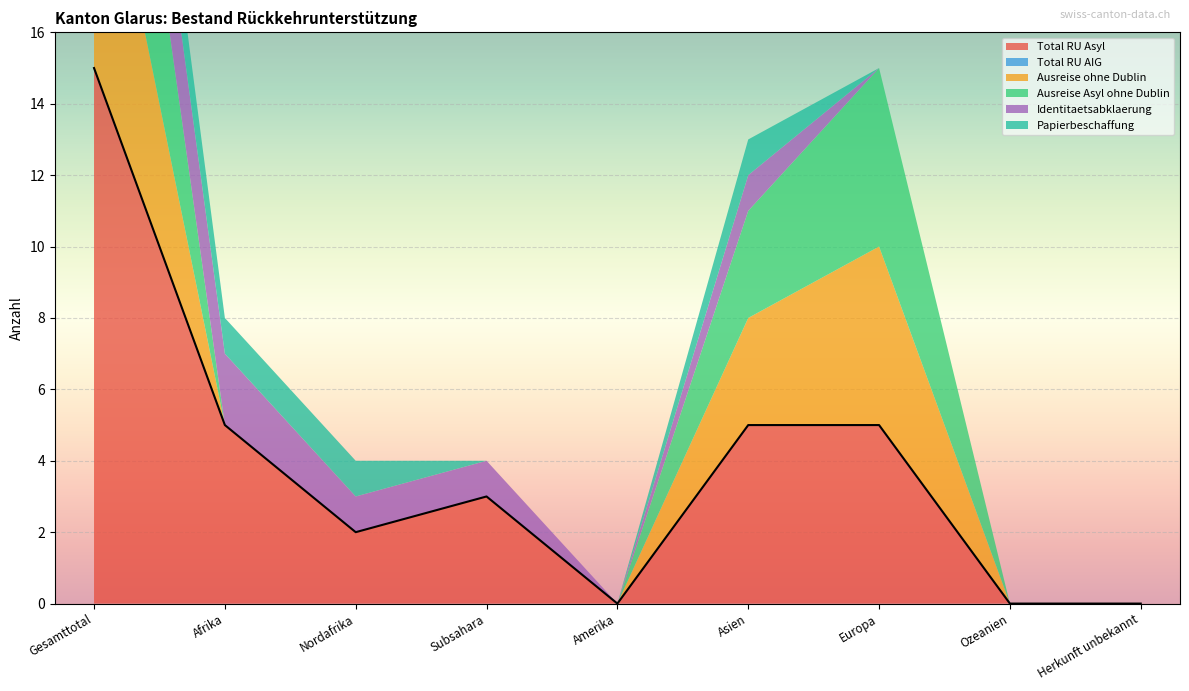

True or false: Ausreise Asyl ohne Dublin and Total RU Asyl cross at least once.

False